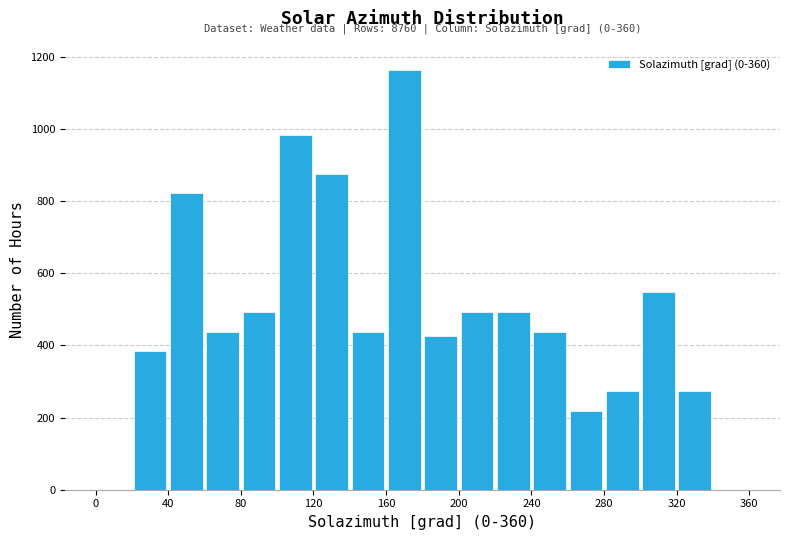

Over which range of the x-axis is the bar tallest?

160 to 180